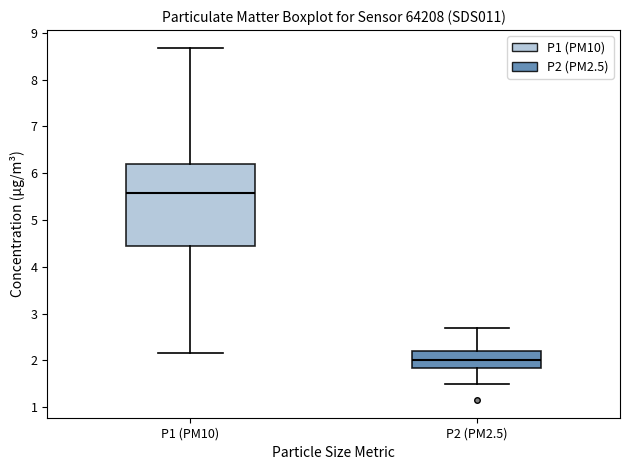

Which box has the lowest median line?

P2 (PM2.5)